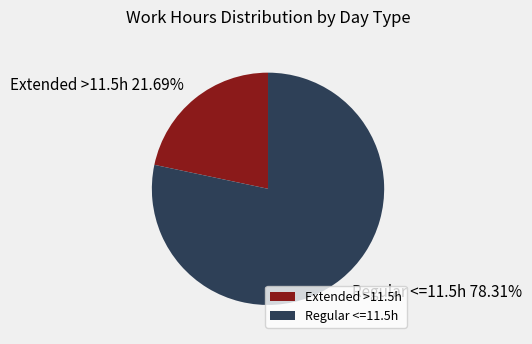

Is there any slice that represents more than half of the pie?

Yes